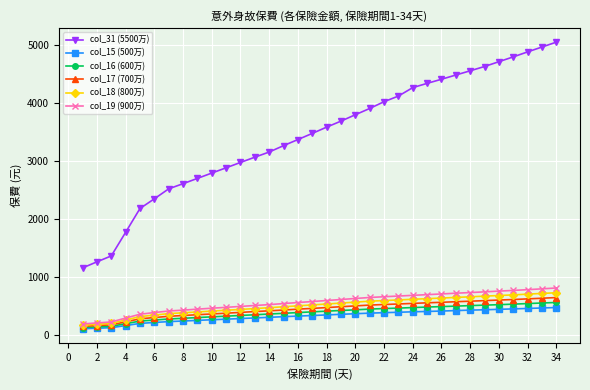

What is the smallest value displayed?

105